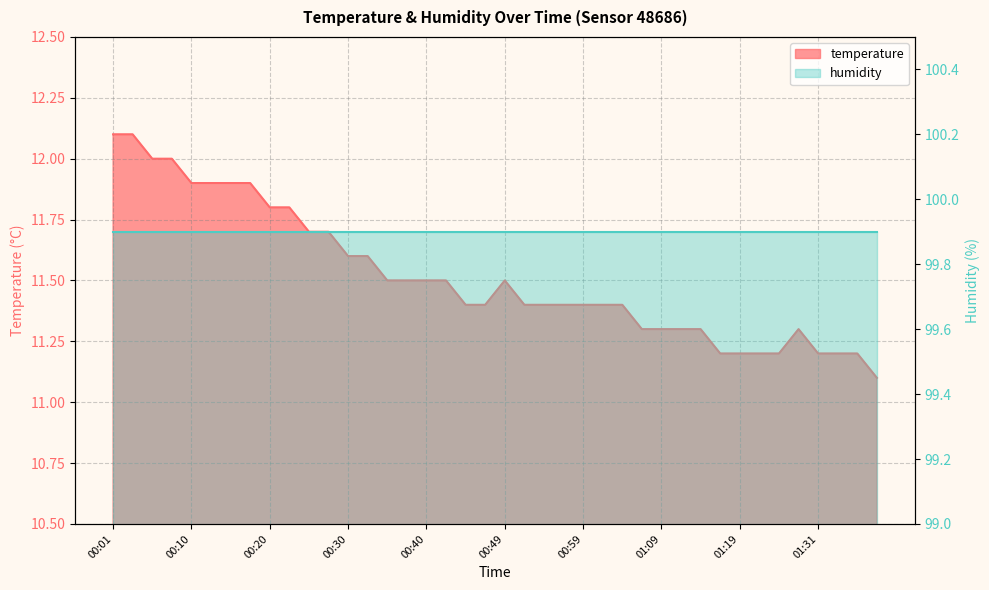

At which category does the chart reach its peak across all series?

00:01